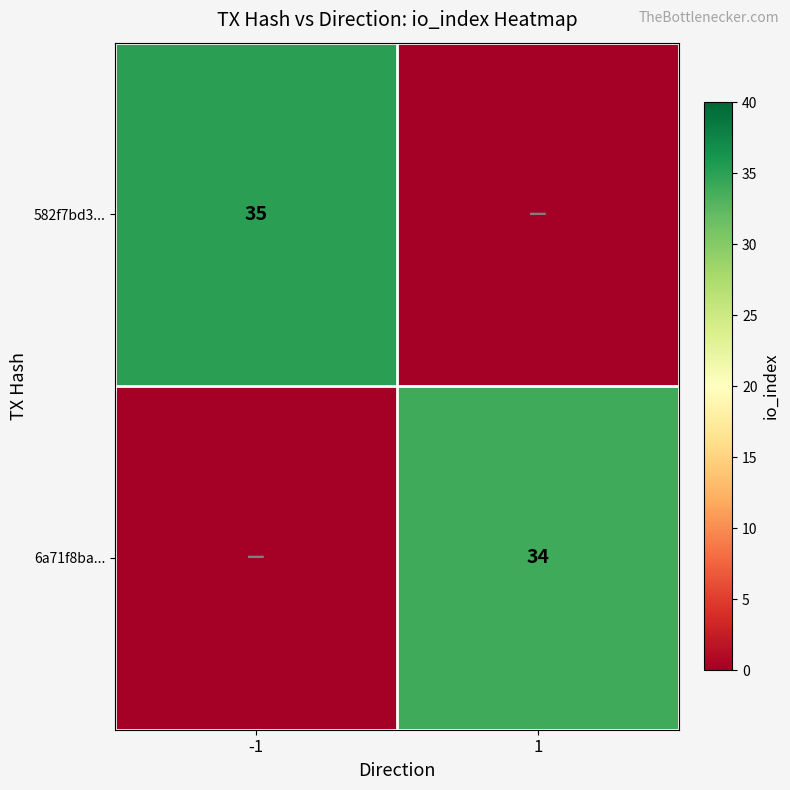

The value of 6a71f8ba... at 1 is 34. True or false?

True